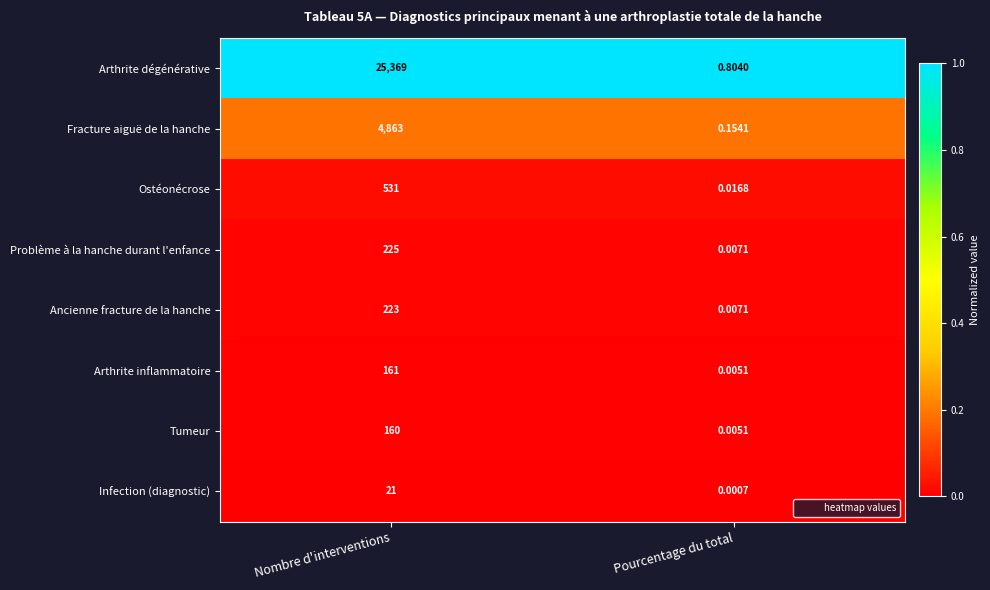

List the series in order of their peak value, highest first.

Arthrite dégénérative, Fracture aiguë de la hanche, Ostéonécrose, Problème à la hanche durant l'enfance, Ancienne fracture de la hanche, Arthrite inflammatoire, Tumeur, Infection (diagnostic)